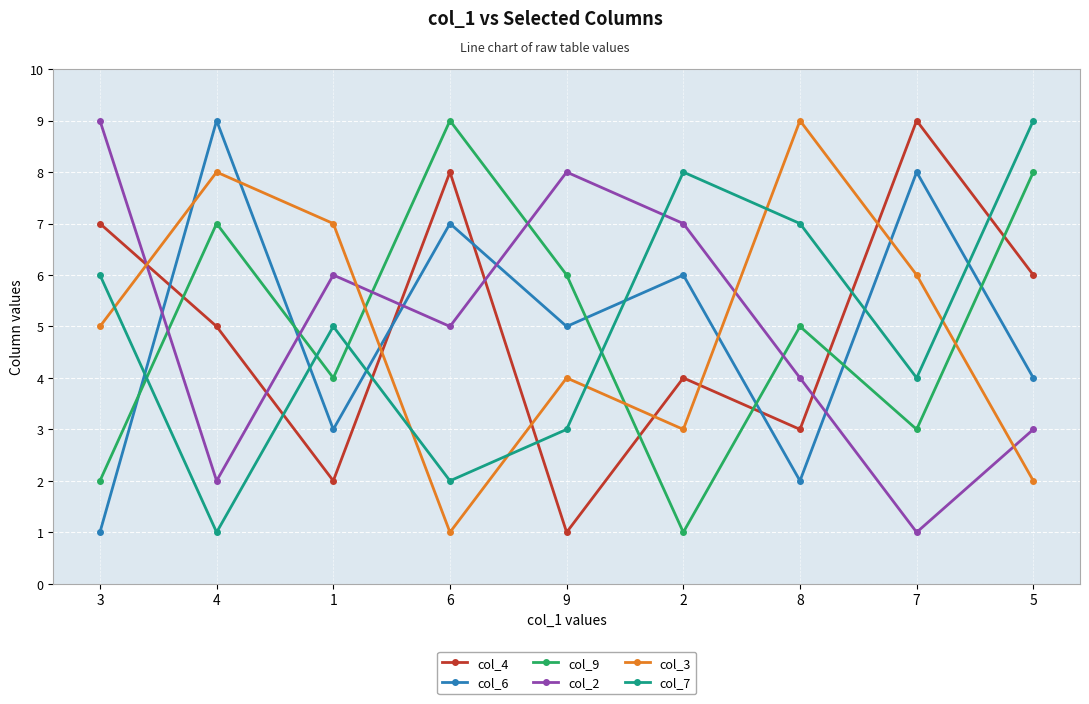

What is the sum of the col_9 values at 1 and 9?

10